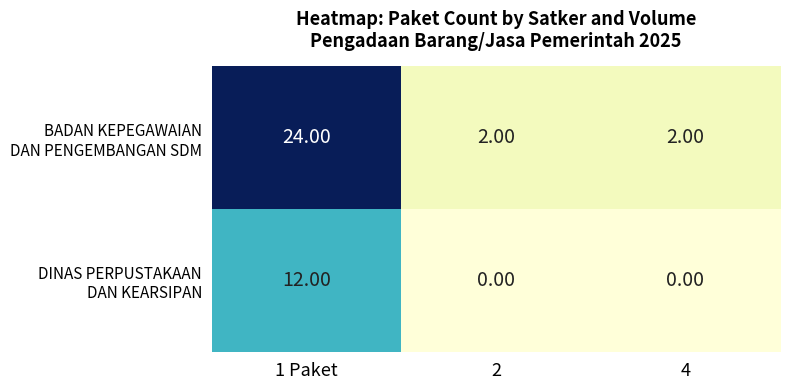

At which category is the sum across all series the highest?

1 Paket